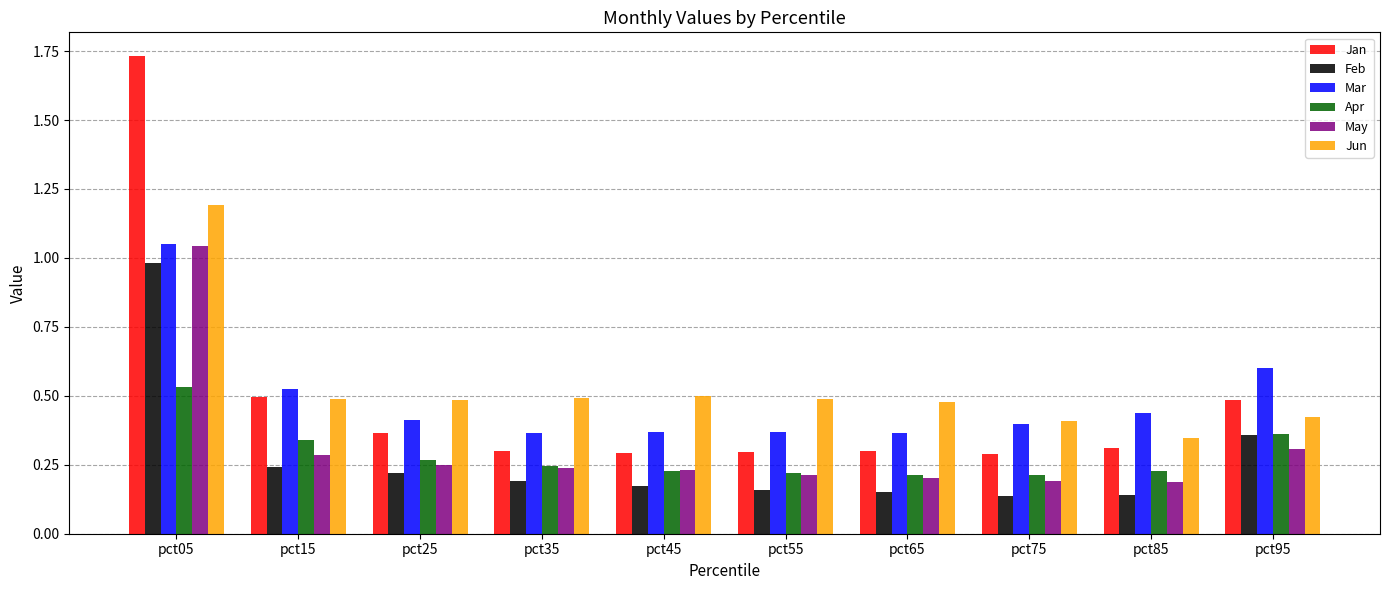

At which label does May reach its peak?

pct05